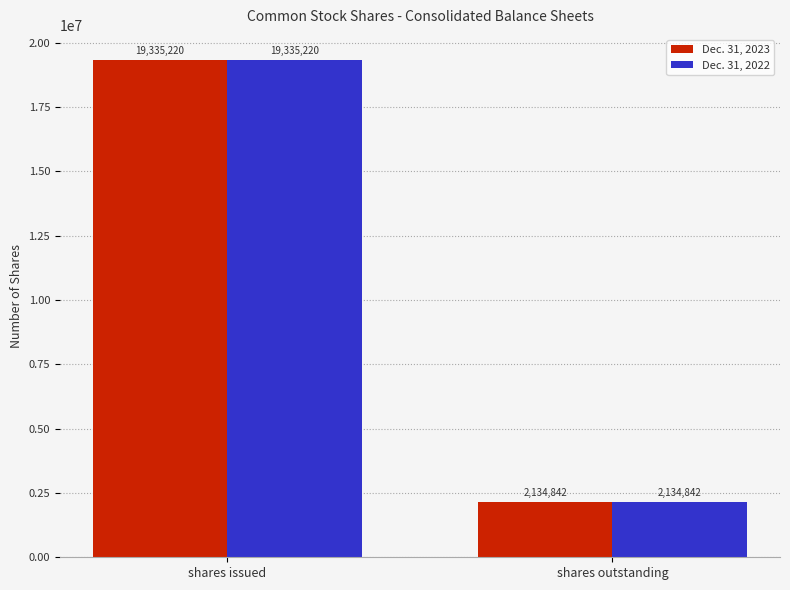

Does the chart contain any negative values?

No